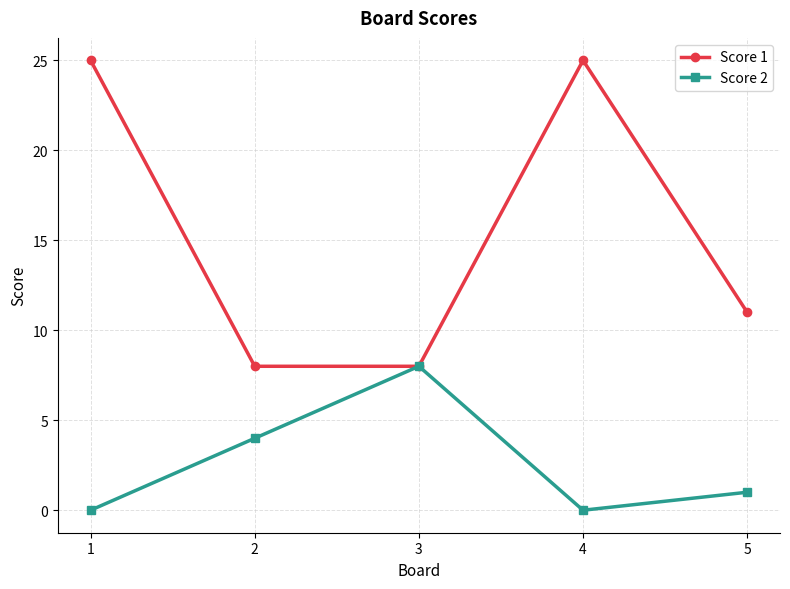

What is the sum of the Score 2 values at 4 and 5?

1